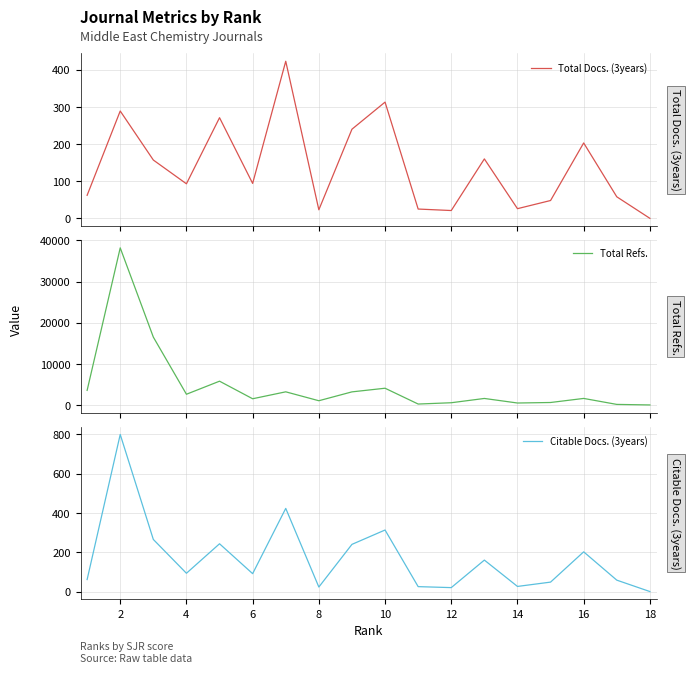

True or false: Total Refs. and Citable Docs. (3years) cross at least once.

False